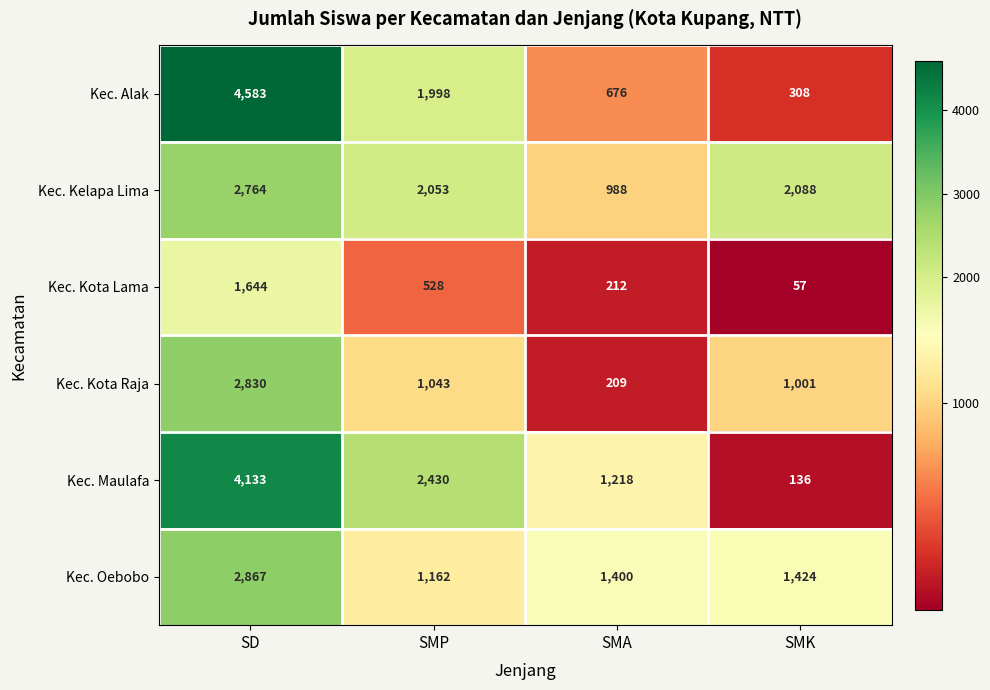

At SMA, list the series in order from largest to smallest.

Kec. Oebobo, Kec. Maulafa, Kec. Kelapa Lima, Kec. Alak, Kec. Kota Lama, Kec. Kota Raja